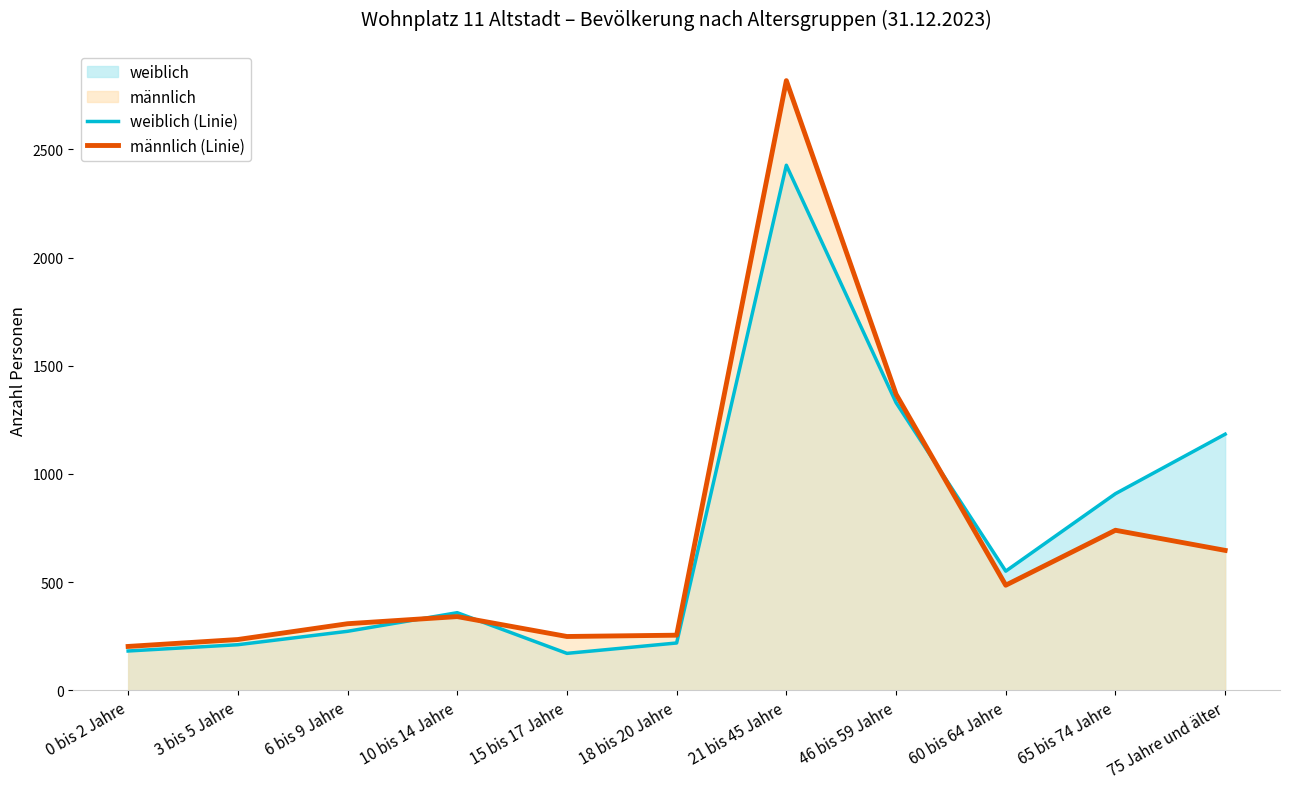

Does the chart have visible grid lines?

No